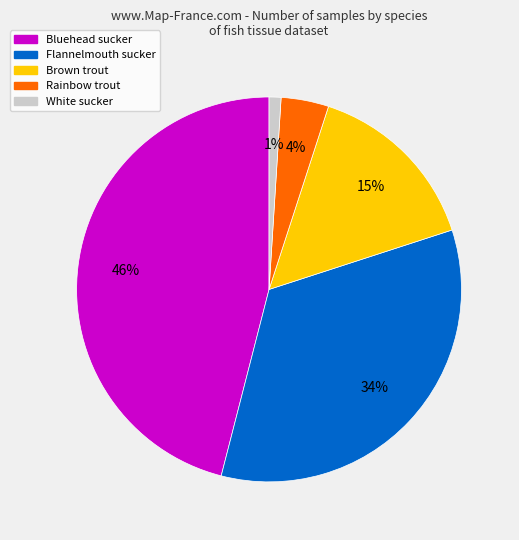

Is the sum of White sucker and Brown trout greater than half?

No